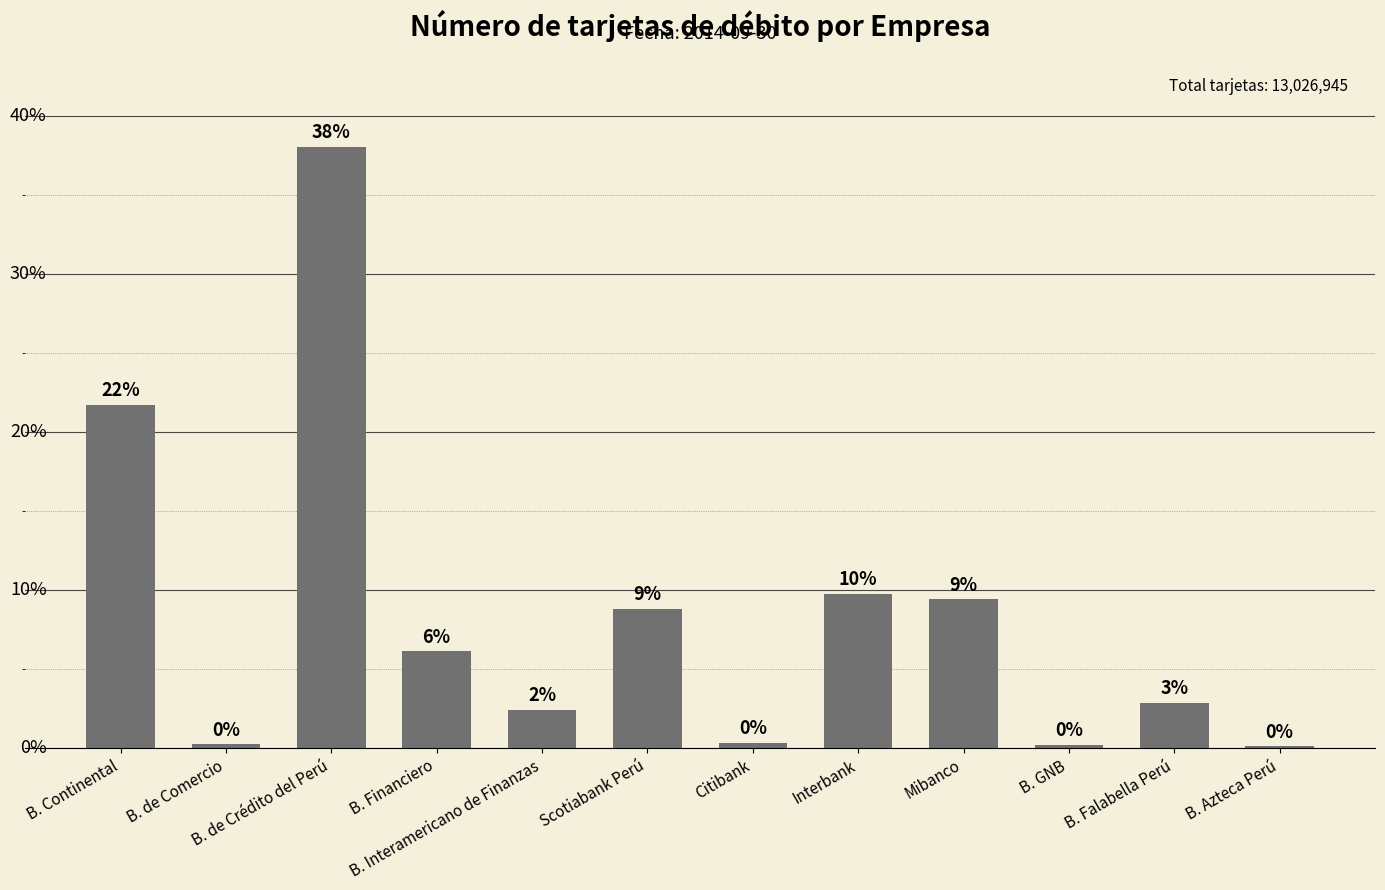

What is the difference between the maximum and second lowest values?

37.8